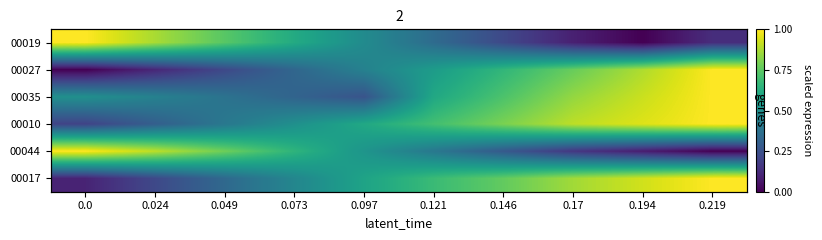

True or false: 00010 has a value of 0.3 at 0.024.

True